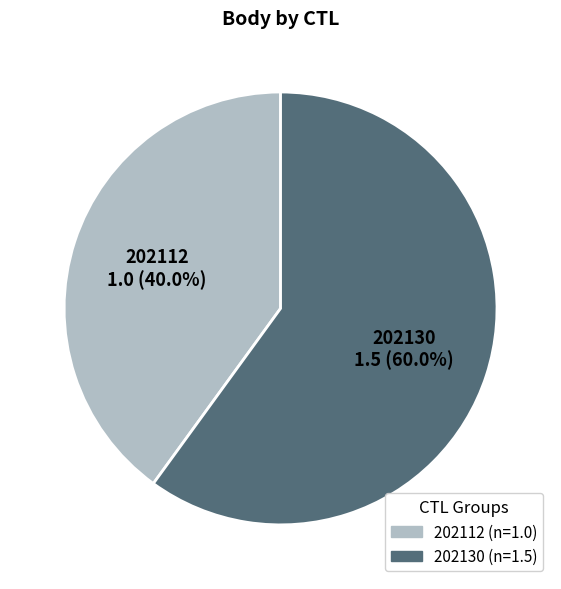

Is there a majority slice in this chart?

Yes